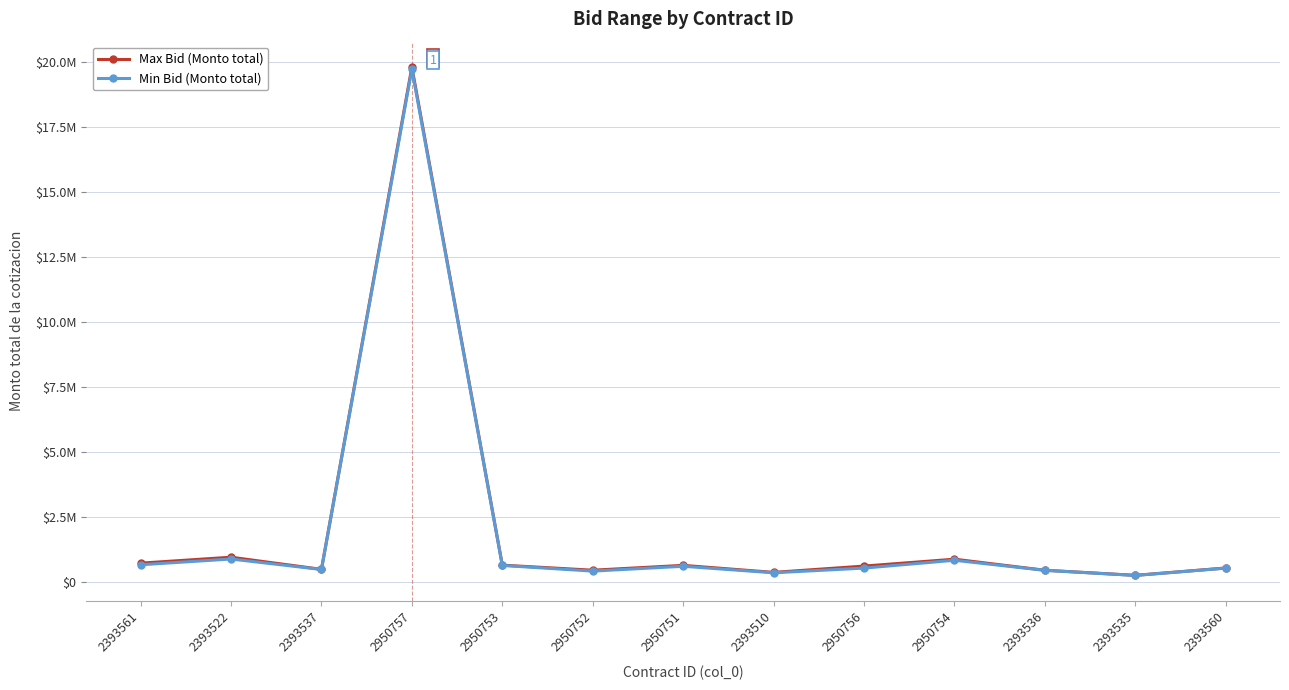

What are all the series names shown in the legend?

Max Bid (Monto total), Min Bid (Monto total)